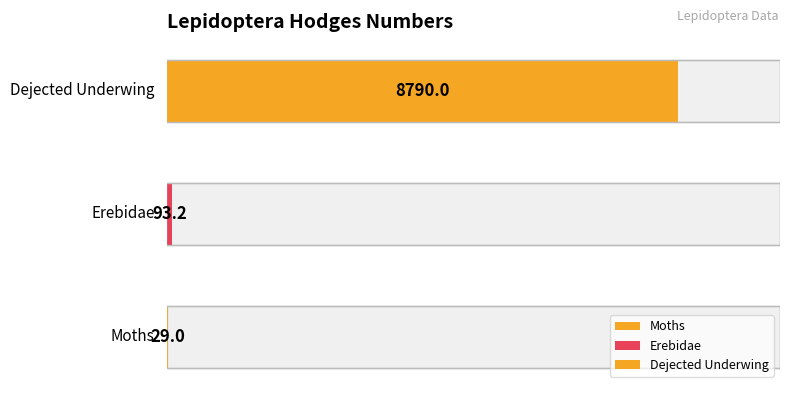

Which has a higher value, Moths or Dejected Underwing?

Dejected Underwing